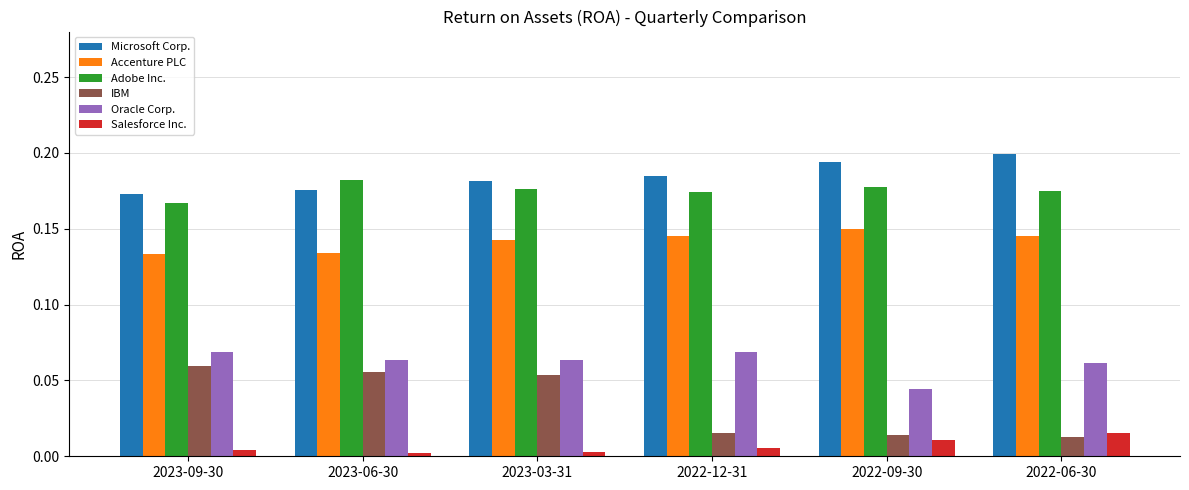

How many bars are there in each group?

6